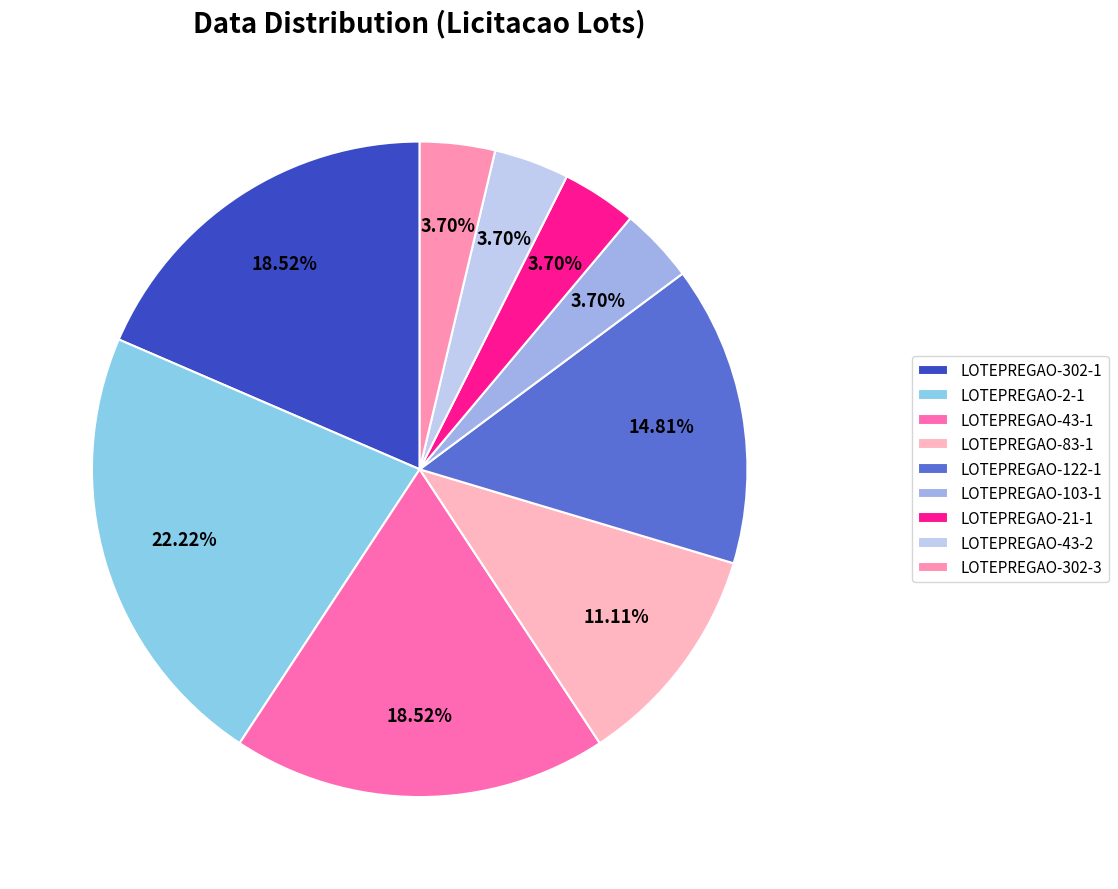

Is LOTEPREGAO-302-1 the majority of the pie?

No